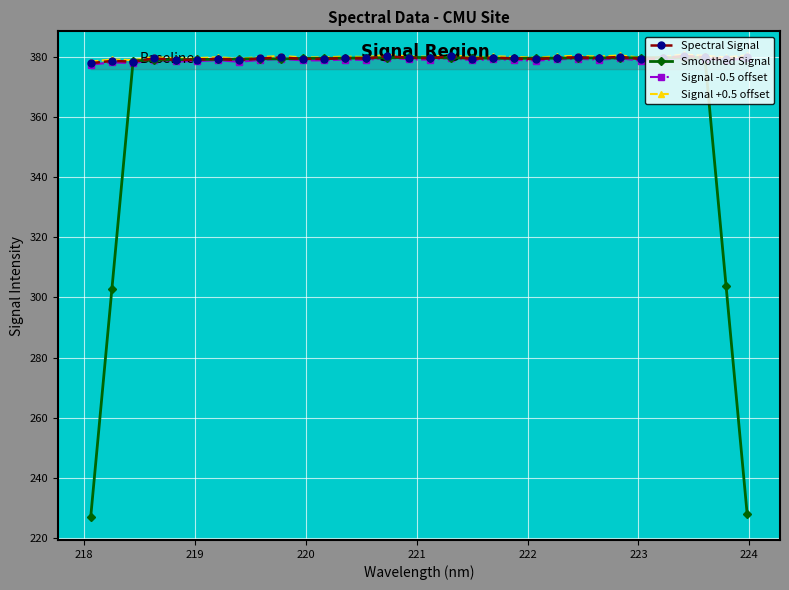

True or false: Spectral Signal and Signal +0.5 offset cross at least once.

False